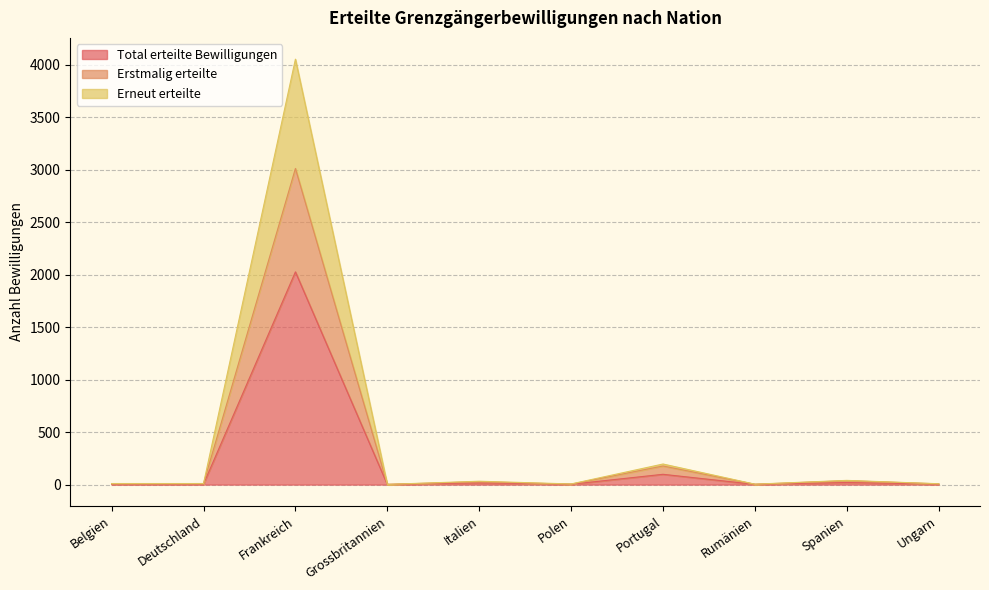

Which series changed the most between Portugal and Ungarn?

Erneut erteilte